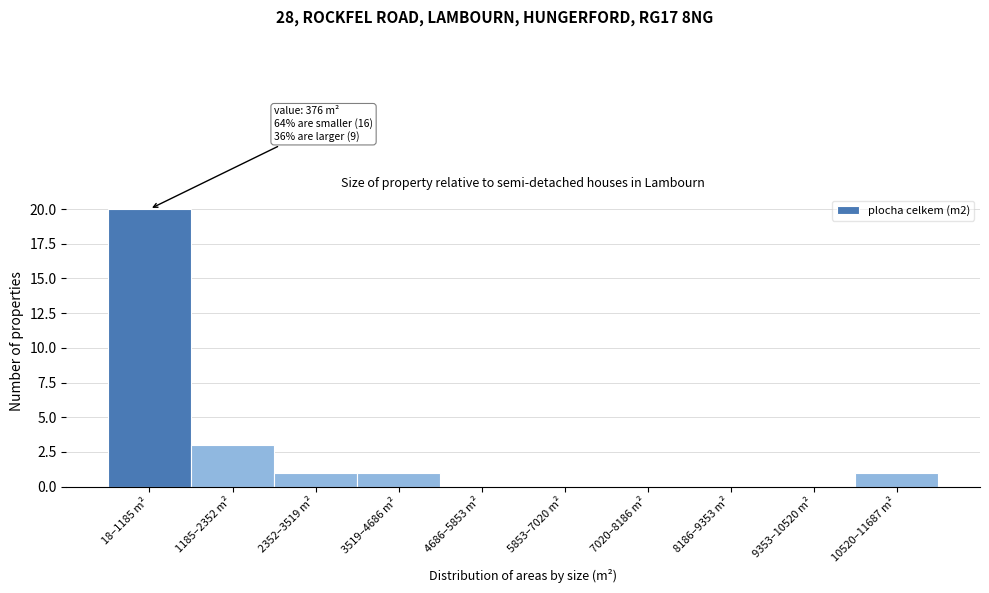

Reading right to left, what are all the values shown in this chart?

10520–11687 m²=1	9353–10520 m²=0	8186–9353 m²=0	7020–8186 m²=0	5853–7020 m²=0	4686–5853 m²=0	3519–4686 m²=1	2352–3519 m²=1	1185–2352 m²=3	18–1185 m²=20